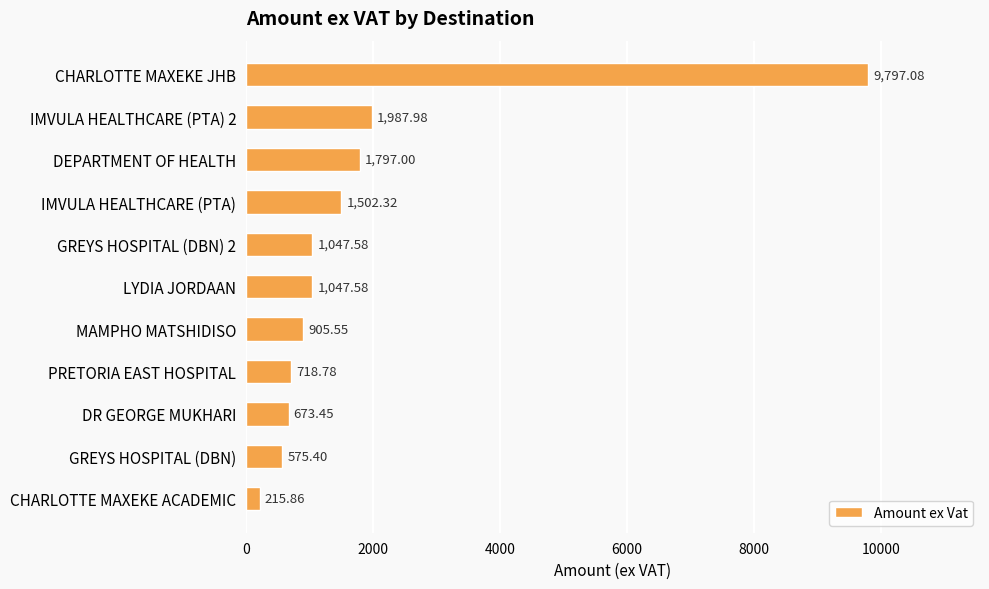

What is the change in value from MAMPHO MATSHIDISO to IMVULA HEALTHCARE (PTA) 2?

+1082.4